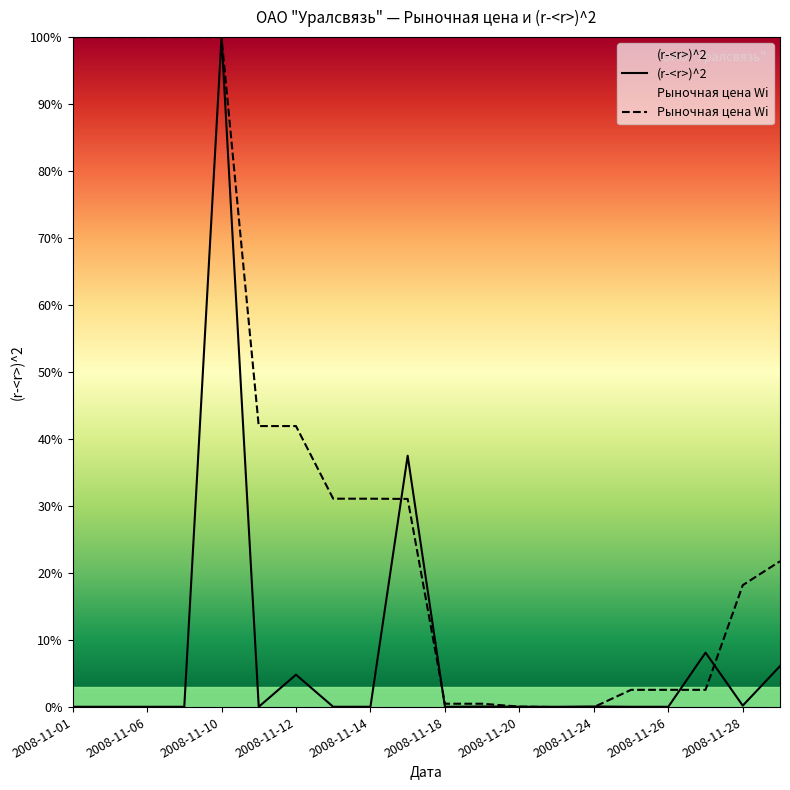

How many lines are shown in the chart?

2